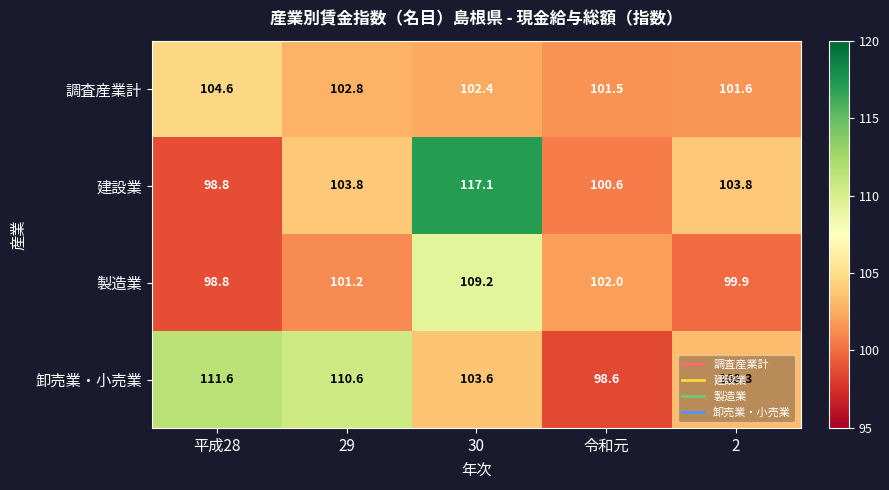

Is the value of 建設業 at 平成28 greater than the value of 製造業 at 29?

No